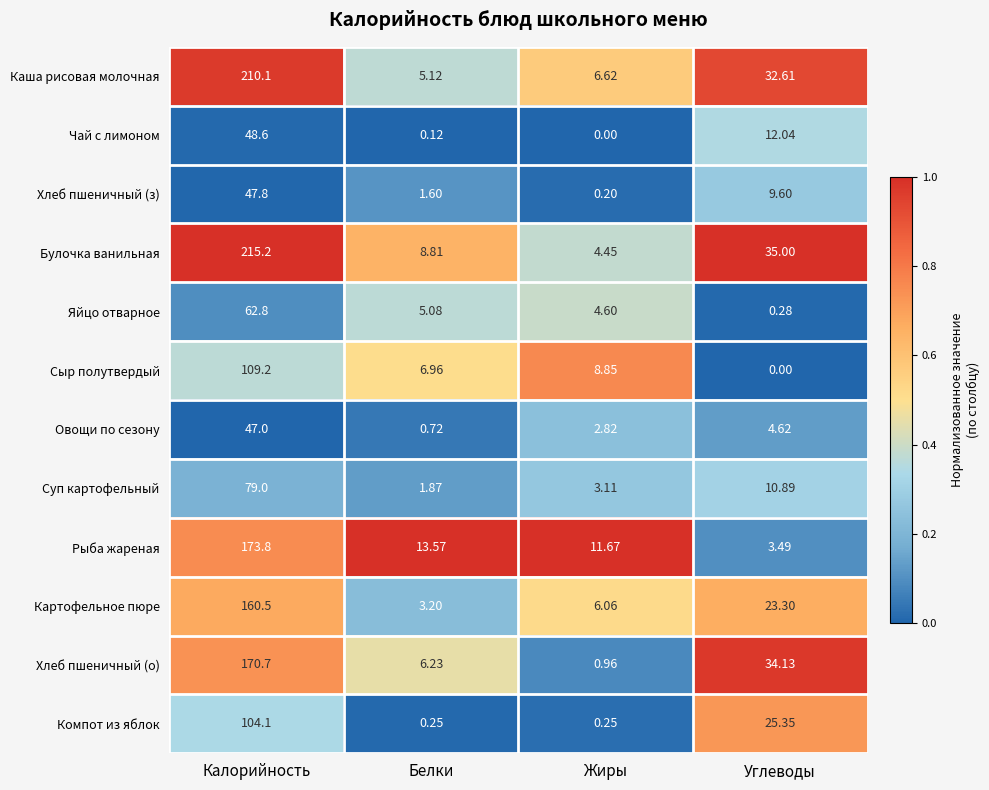

At which label is Чай с лимоном closest to 24?

Углеводы